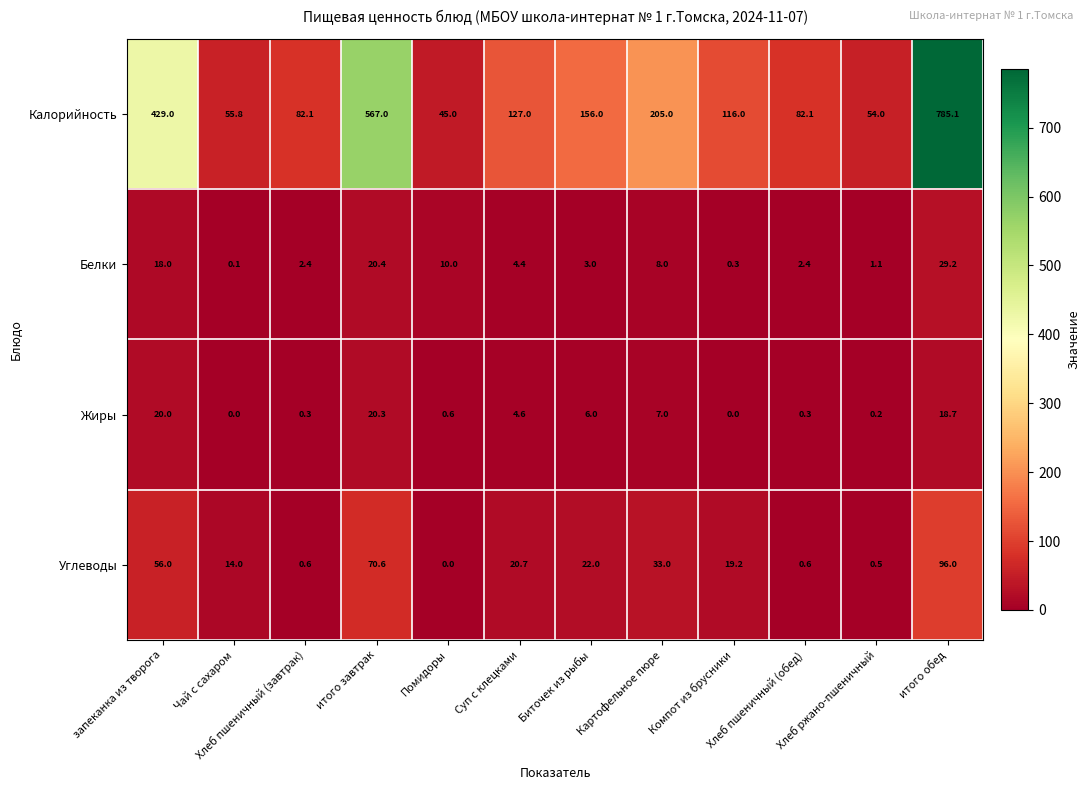

What is the sum of all Жиры values?

78.0